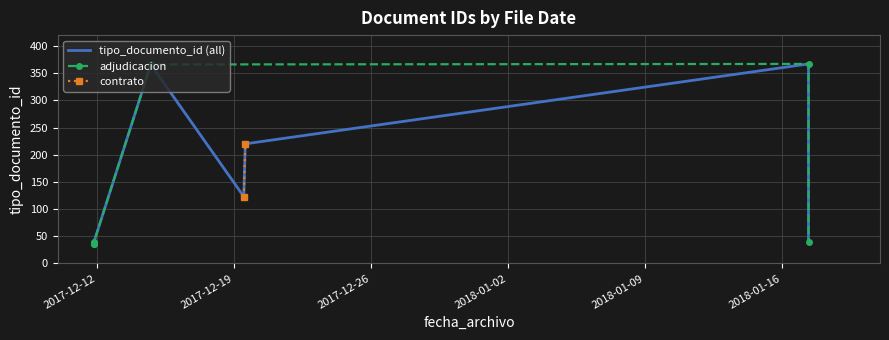

What is the sum of the values at 2017-12-11 19:24:41 and 2017-12-11 19:24:41?

76